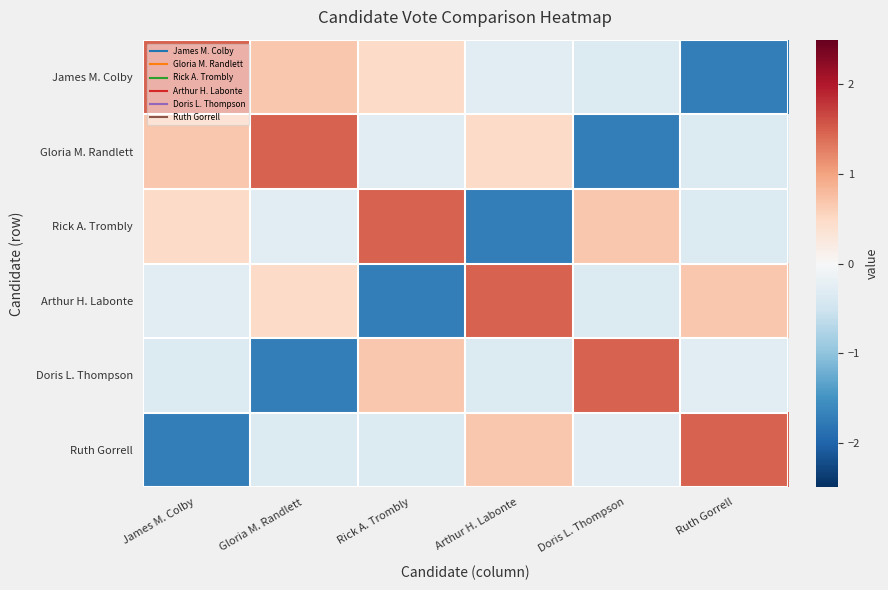

Which series has the widest spread of values?

James M. Colby